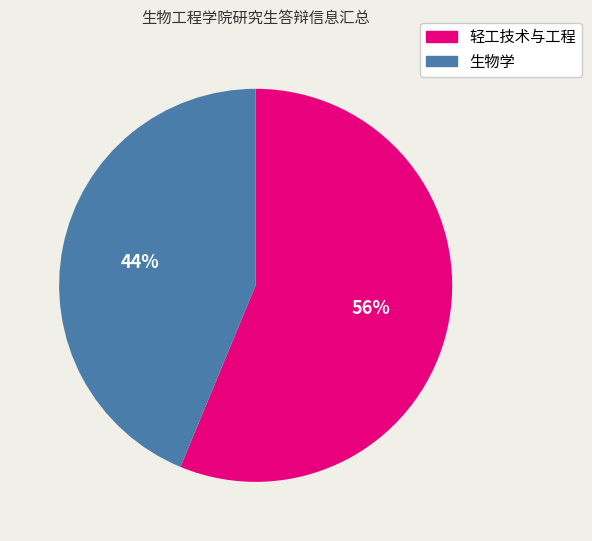

To the nearest percent, what percentage of the pie is 生物学?

44%